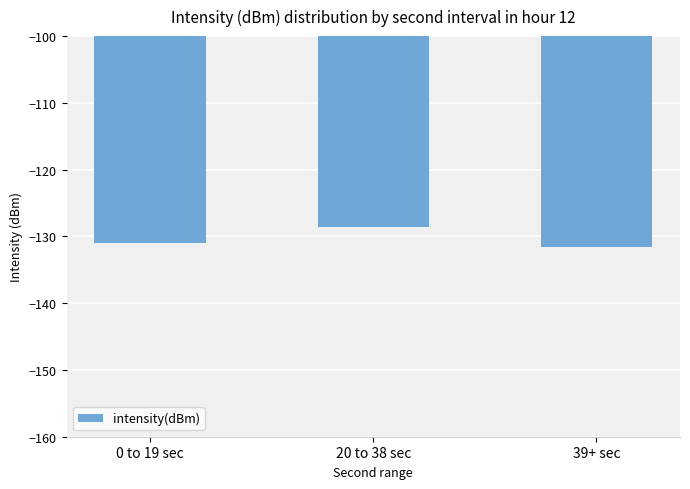

What is the change in value from 0 to 19 sec to 20 to 38 sec?

+2.5